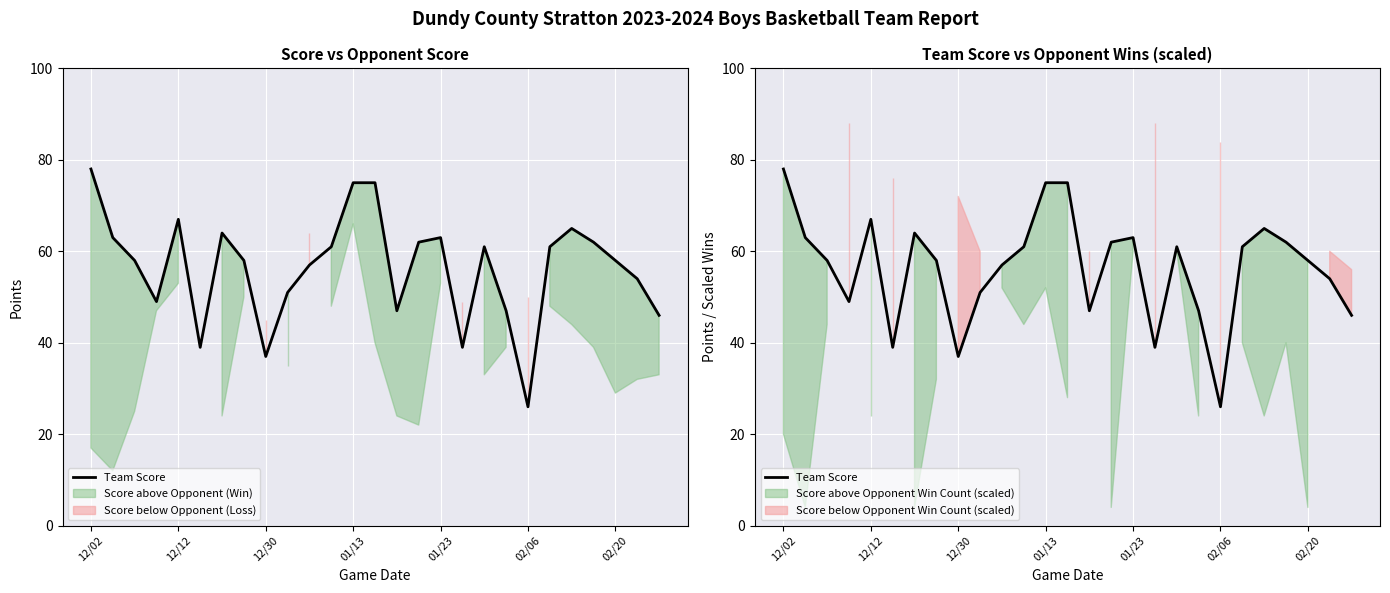

What is the maximum value shown in the chart?

78